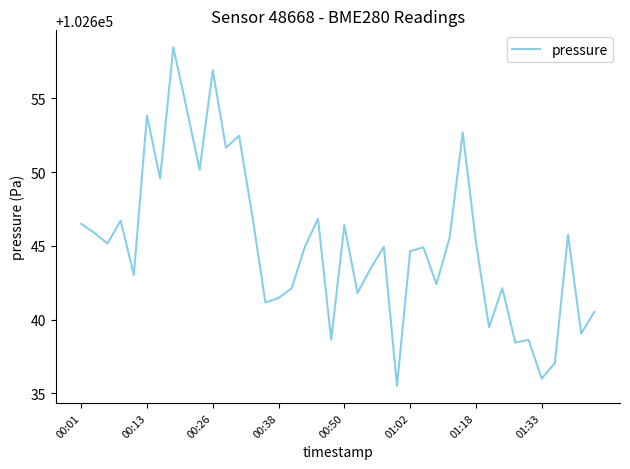

What is the minimum value shown in the chart?

102635.5